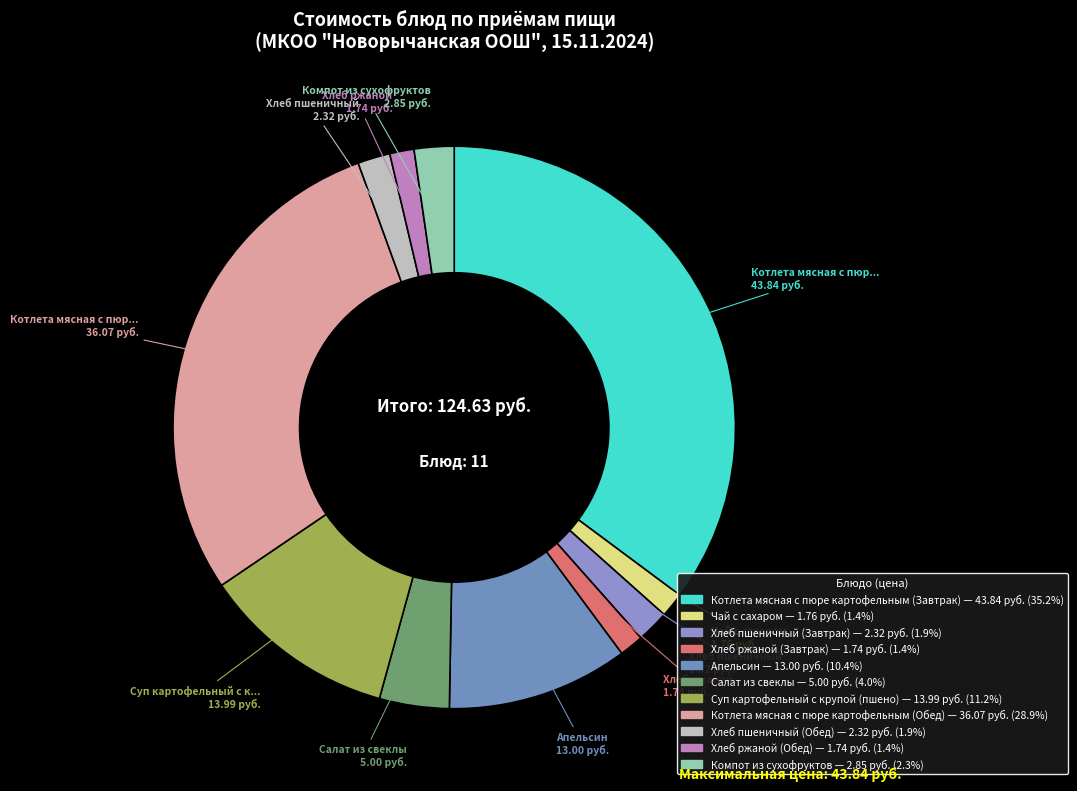

Count the number of slices in the pie.

11